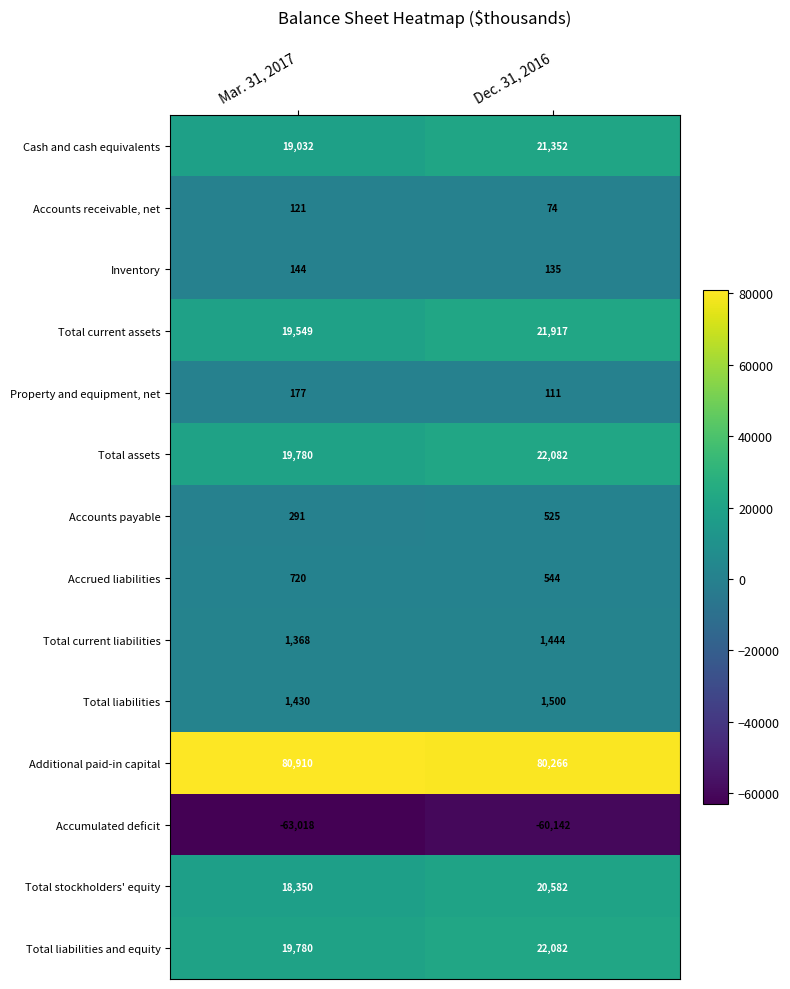

Count the Inventory values in the range 135 to 144.

2